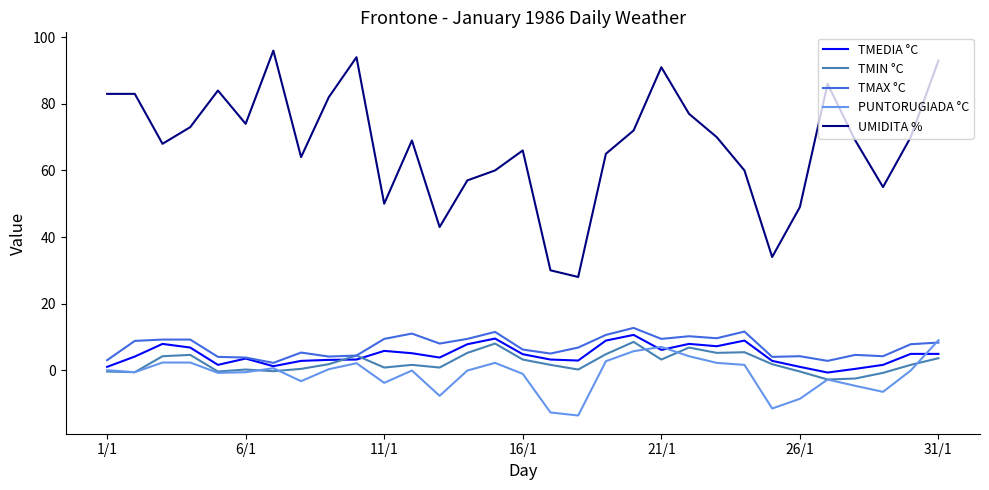

Which series has the largest total across all categories?

UMIDITA %